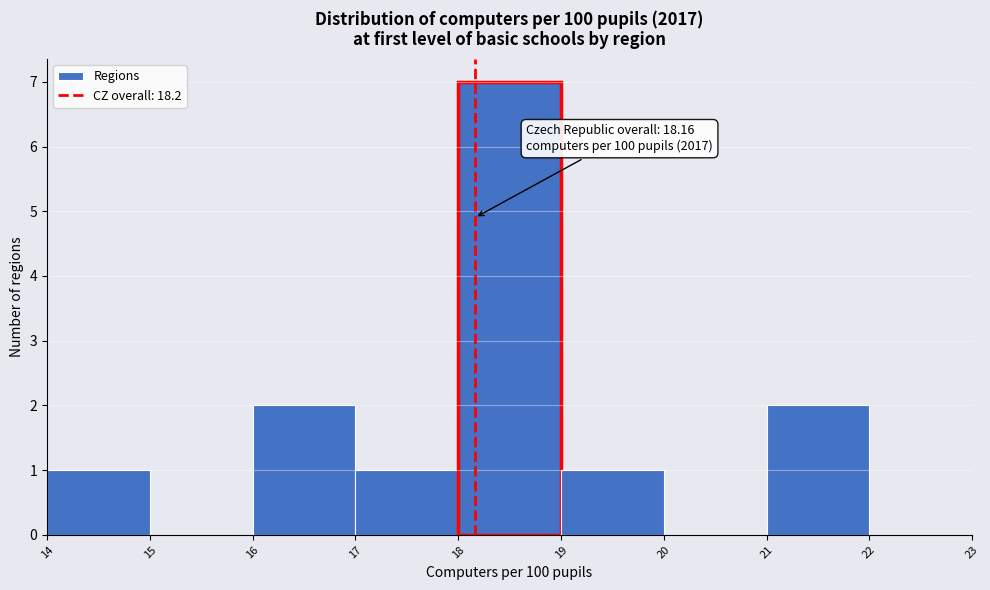

Over which range of the x-axis is the bar tallest?

18 to 19